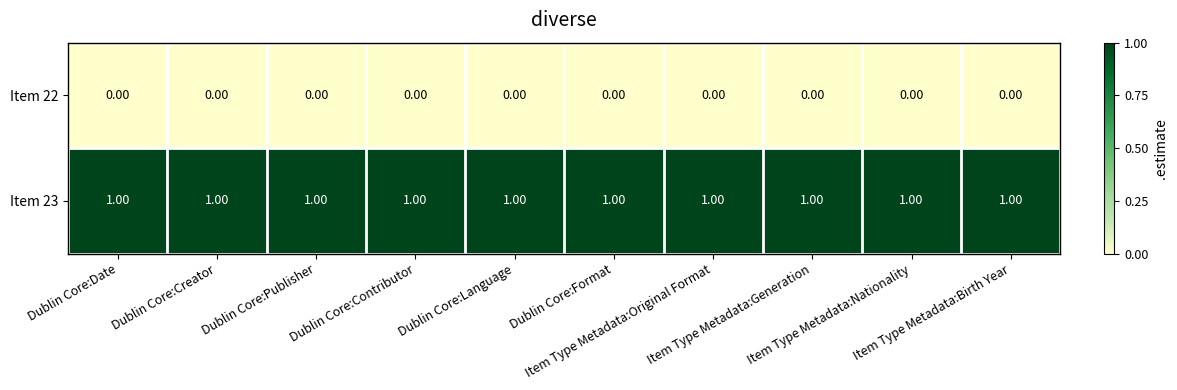

List the series in order of their overall mean, highest first.

Item 23, Item 22